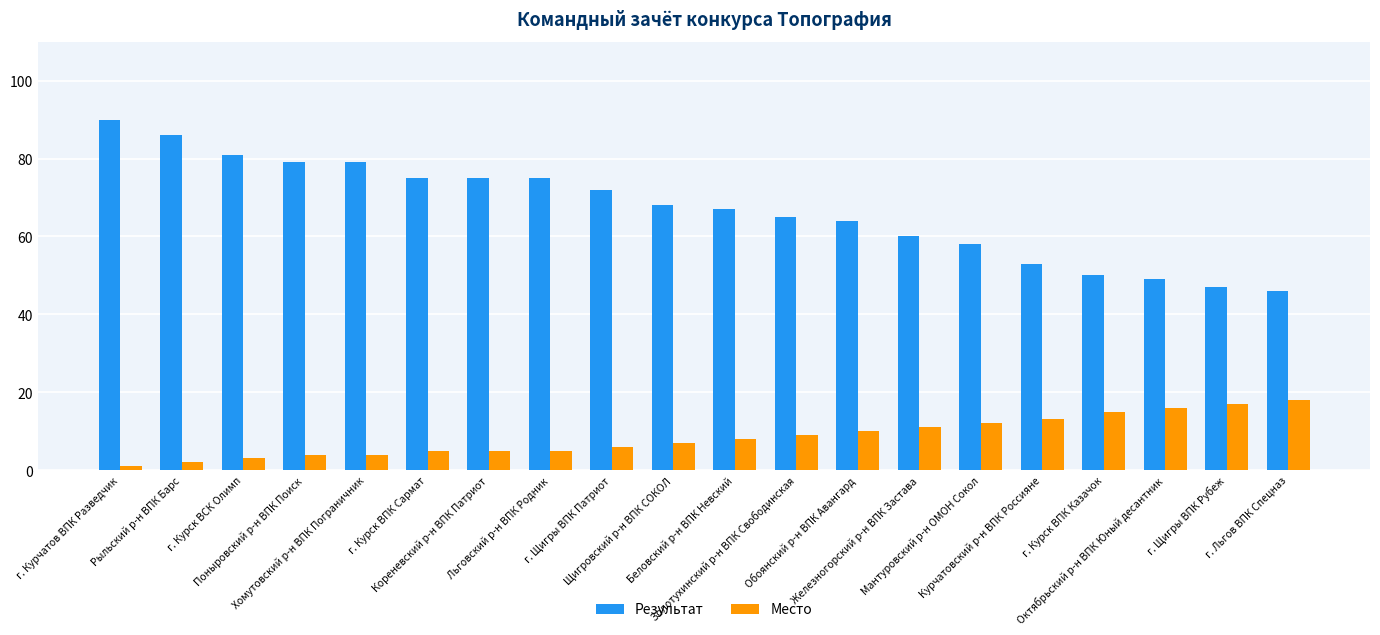

At Щигровский р-н ВПК СОКОЛ, list the series in order from smallest to largest.

Место, Результат